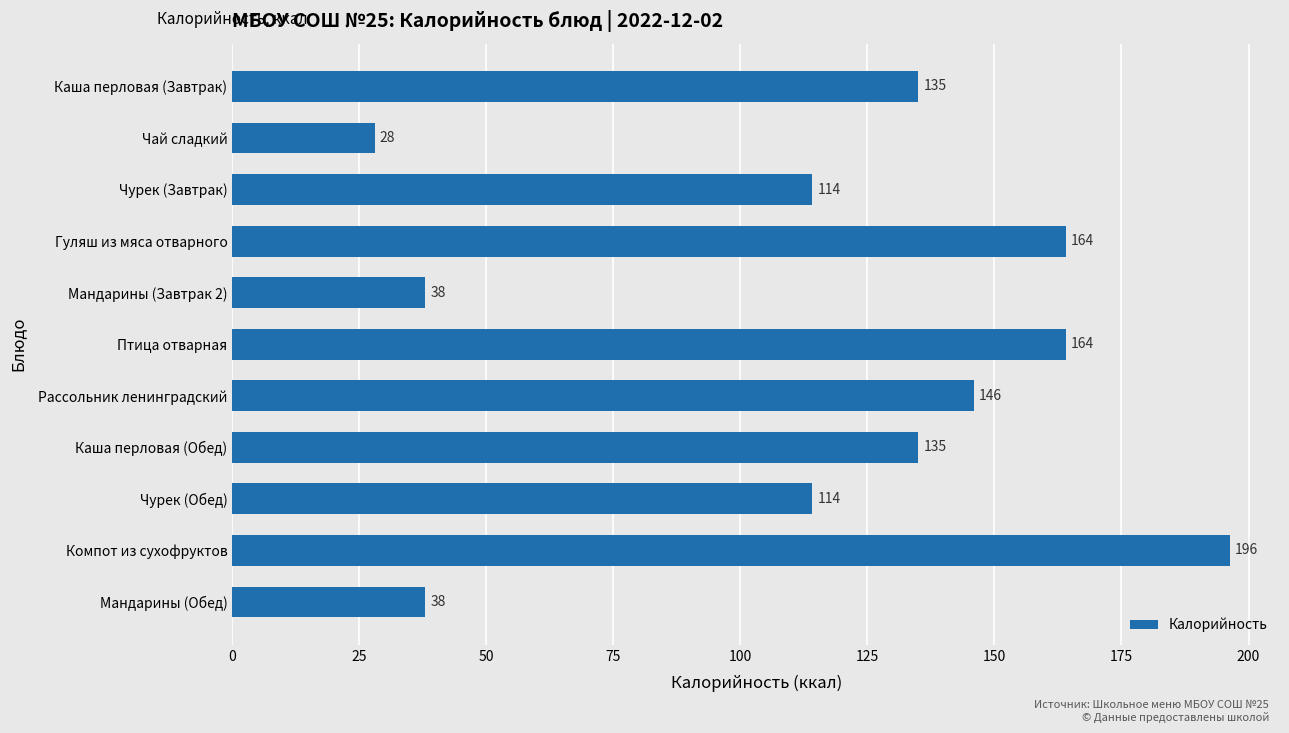

What is the difference between the second highest and minimum values?

136.0